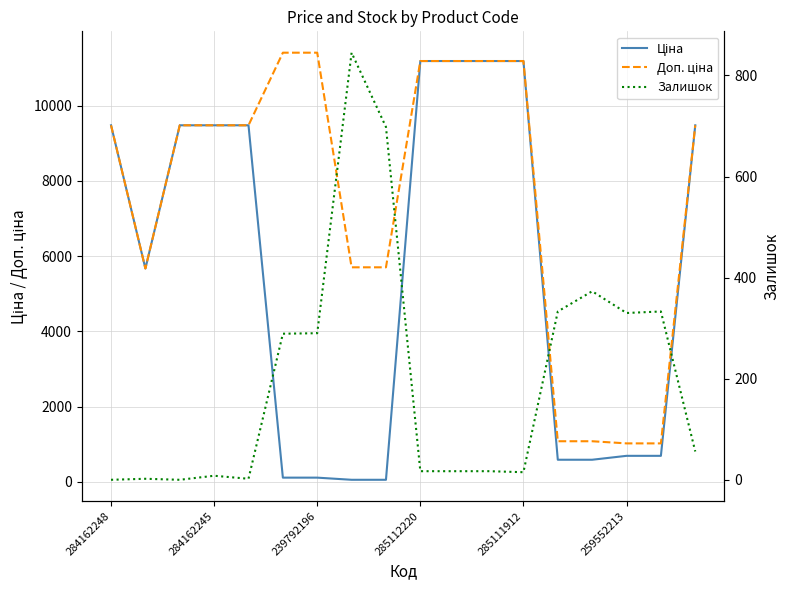

What are all the series names shown in the legend?

Ціна, Доп. ціна, Залишок